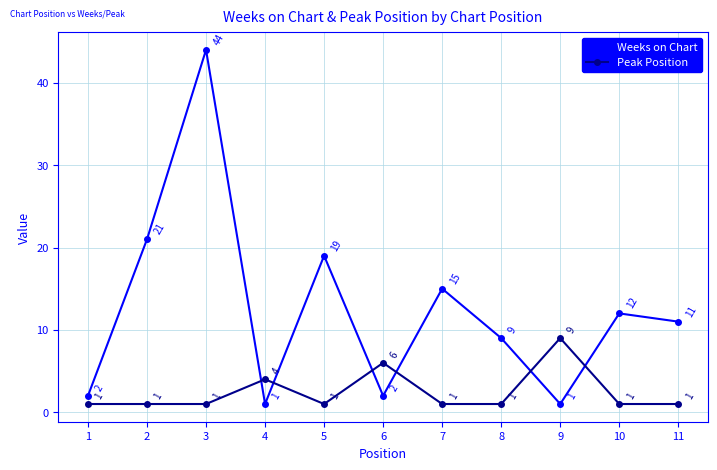

Is it true that Weeks on Chart equals 9 at 3?

False